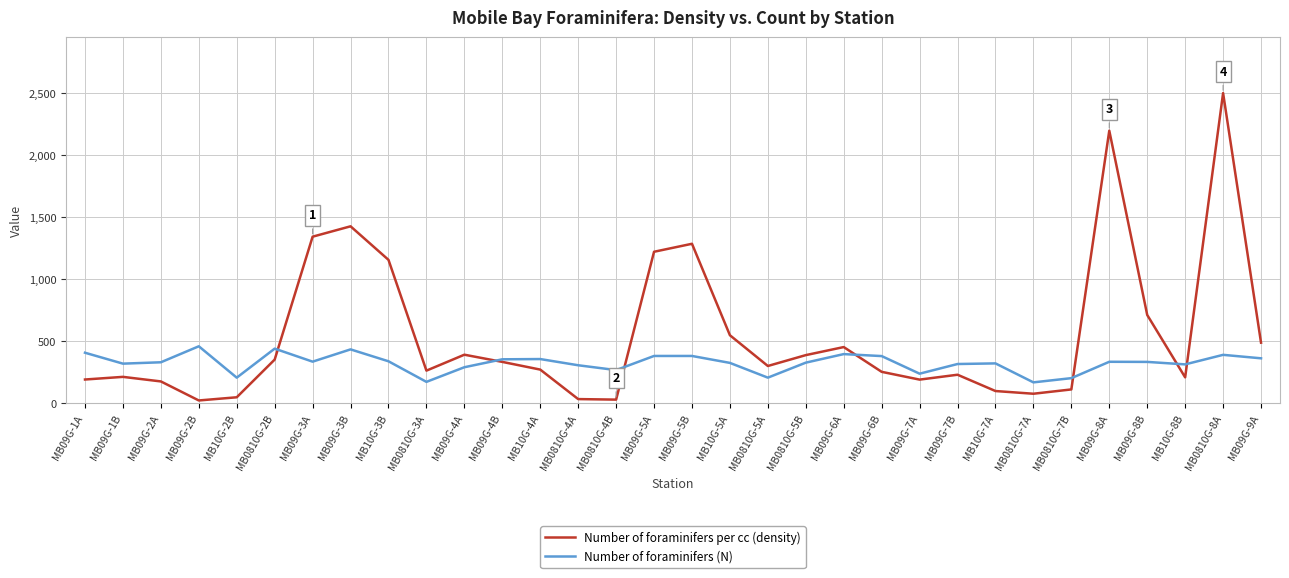

List the series in order of their overall mean, highest first.

Number of foraminifers per cc (density), Number of foraminifers (N)